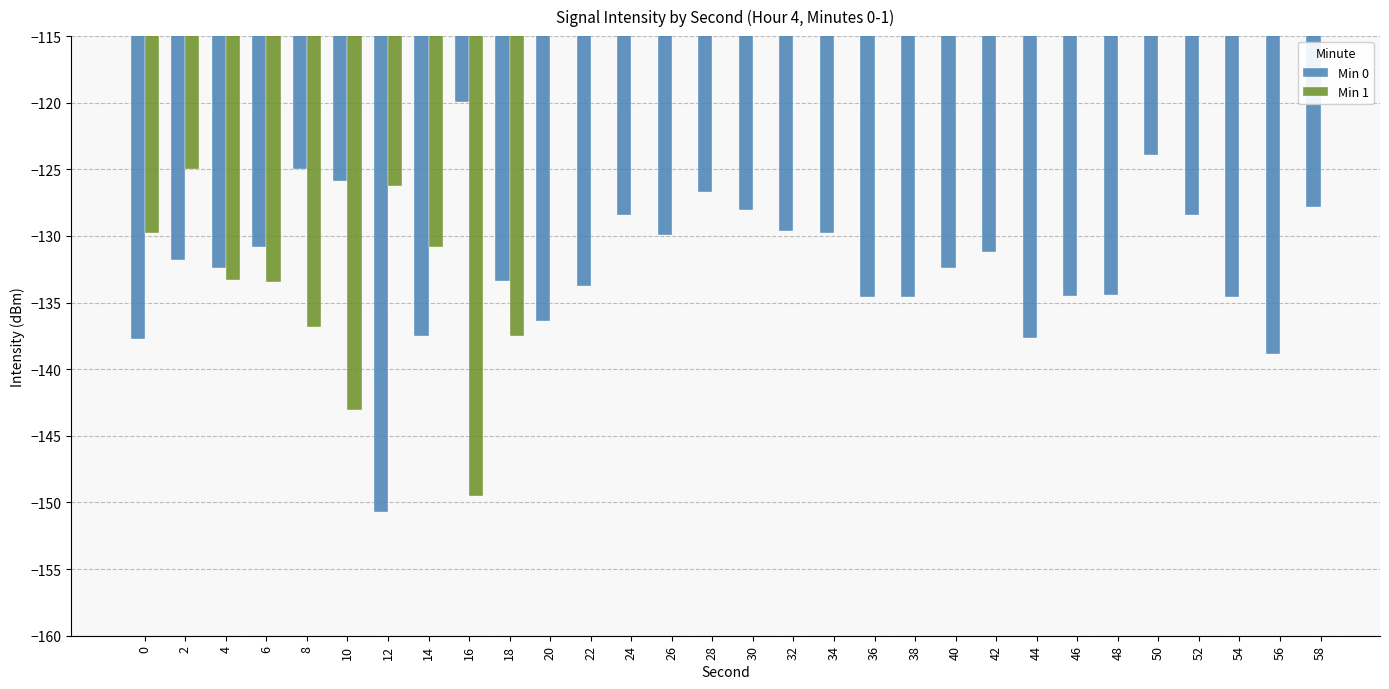

What is the minimum value shown in the chart?

-150.7